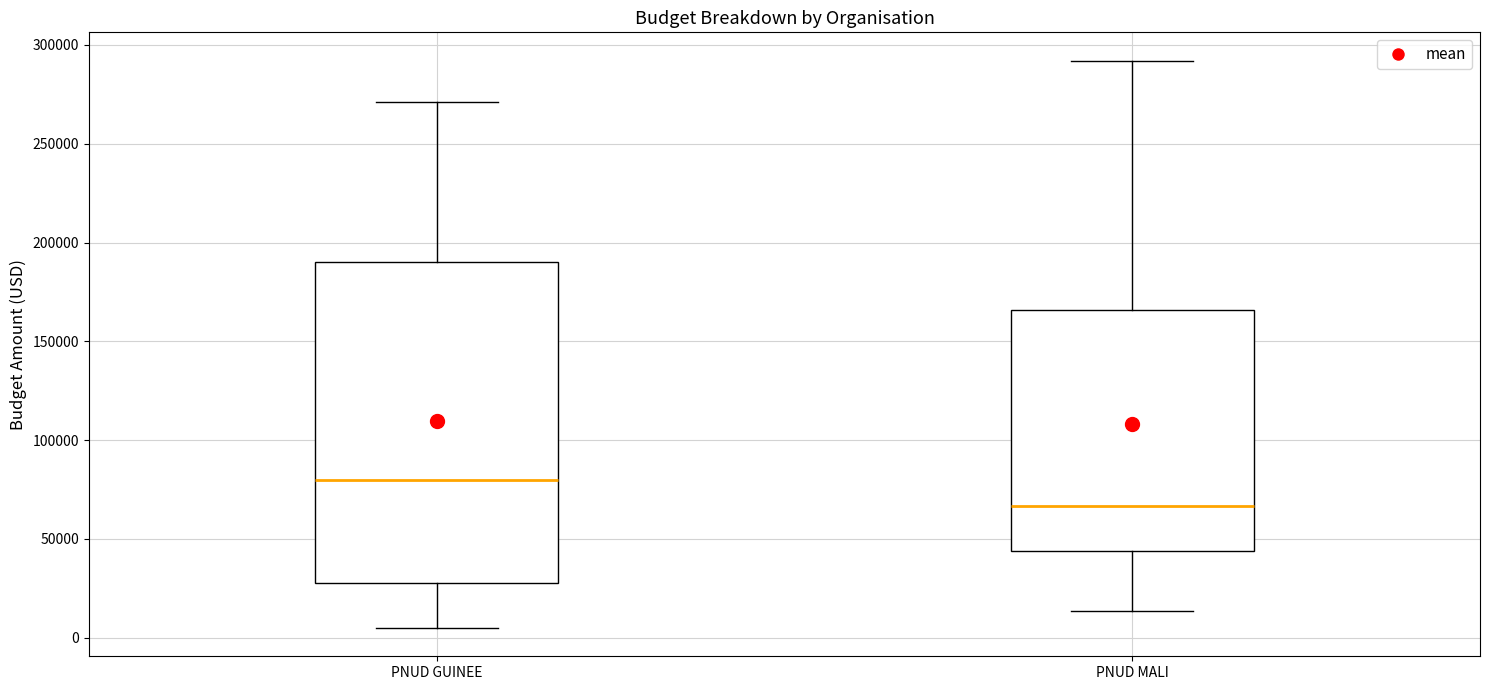

Which box is the tallest, from its lower edge to its upper edge?

PNUD GUINEE